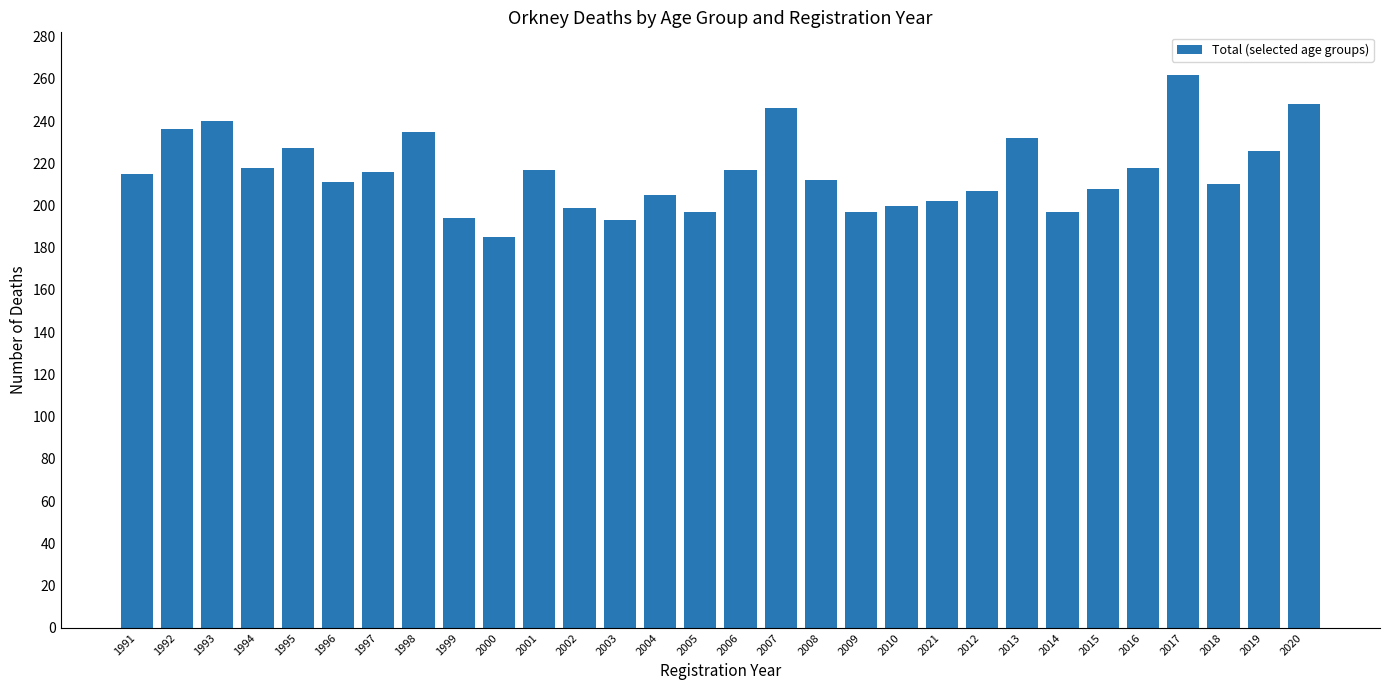

The value at 2018 is 146. True or false?

False